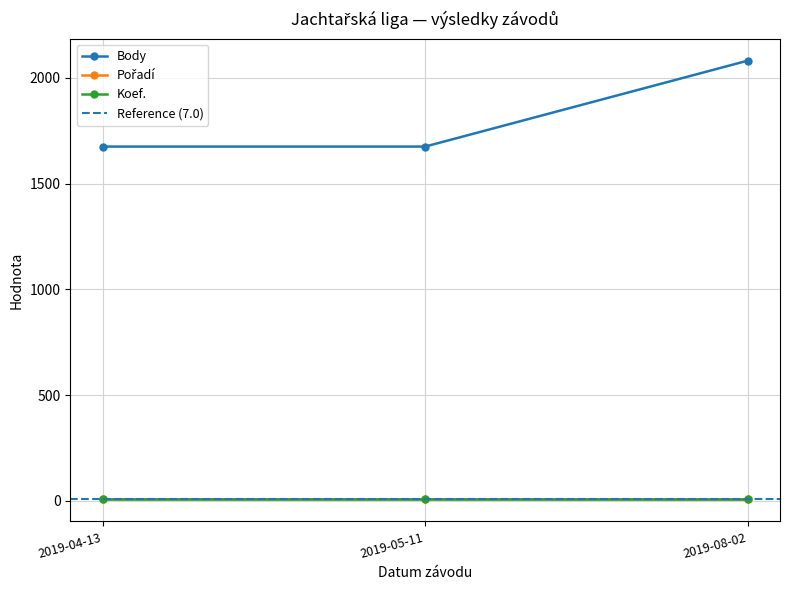

What is the maximum value for Body?

2081